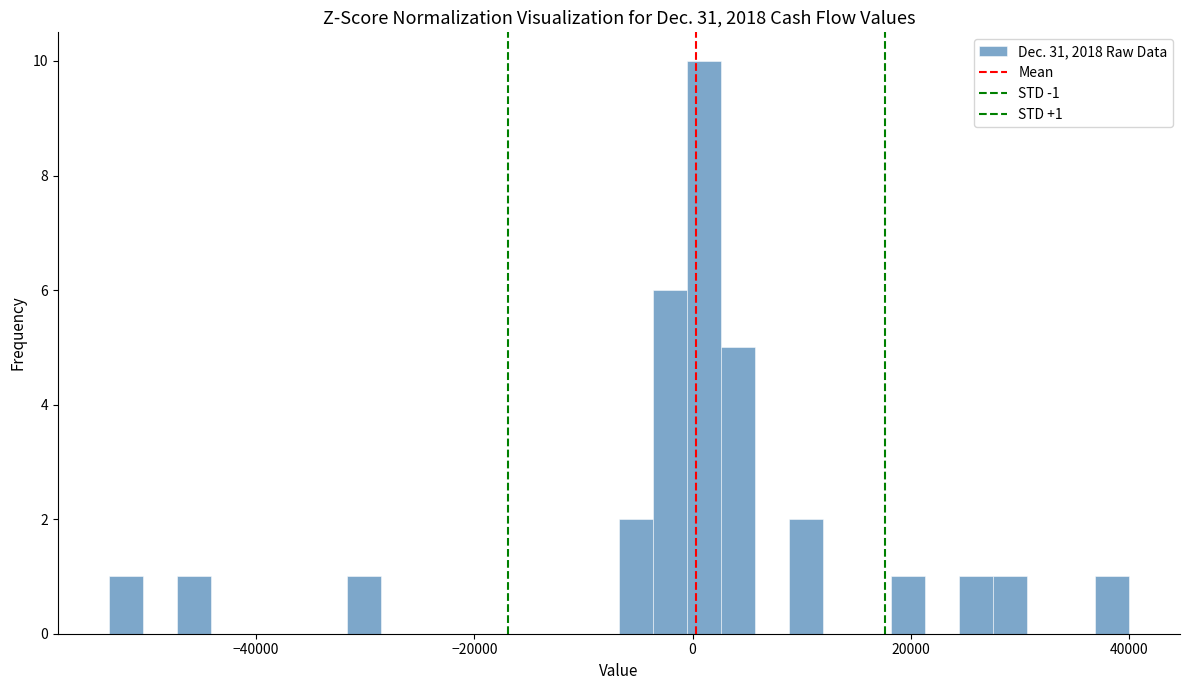

Around what value on the x-axis is the tallest bar? Give the approximate position of its centre, as read against the axis.

2000